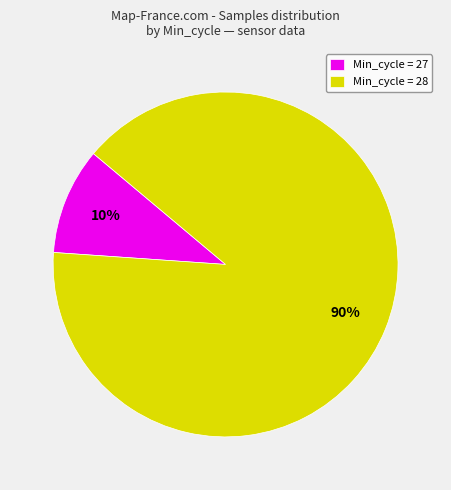

Rank the categories by value from lowest to highest.

Min_cycle = 27, Min_cycle = 28